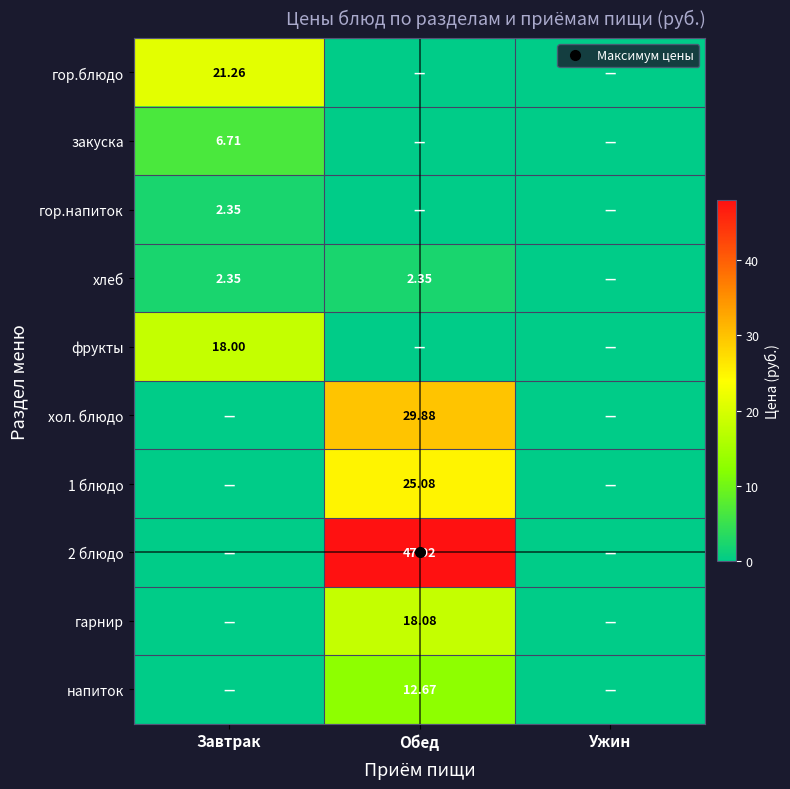

Rank the series by their maximum value, from lowest to highest.

гор.напиток, хлеб, закуска, напиток, фрукты, гарнир, гор.блюдо, 1 блюдо, хол. блюдо, 2 блюдо